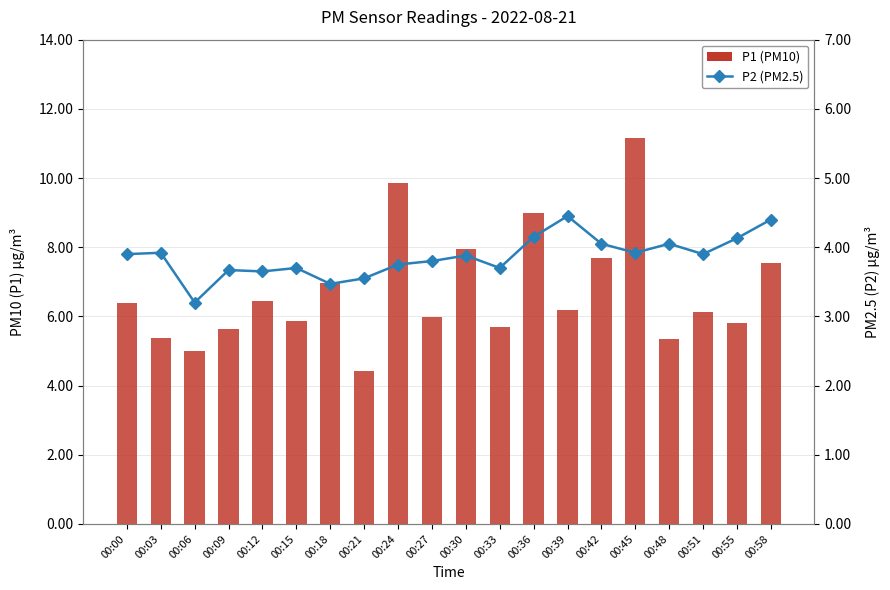

True or false: P2 (PM2.5) has a value of 3.8 at 00:24.

True